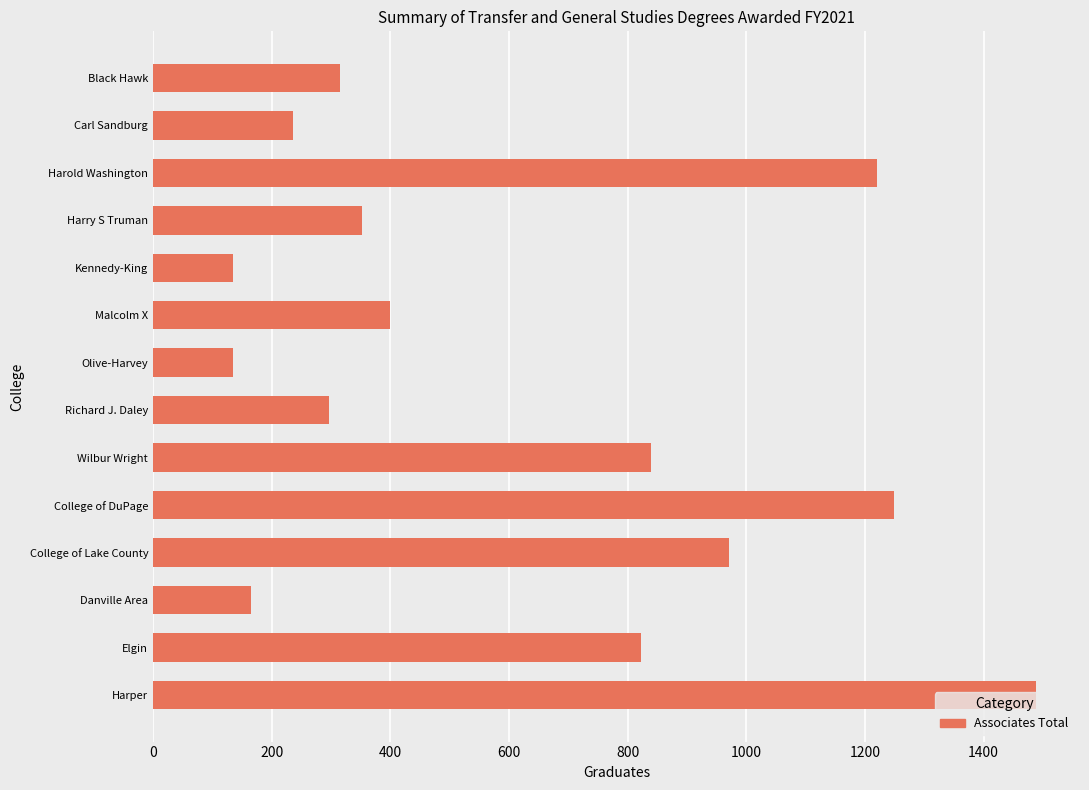

How many data points are less than 400?

7